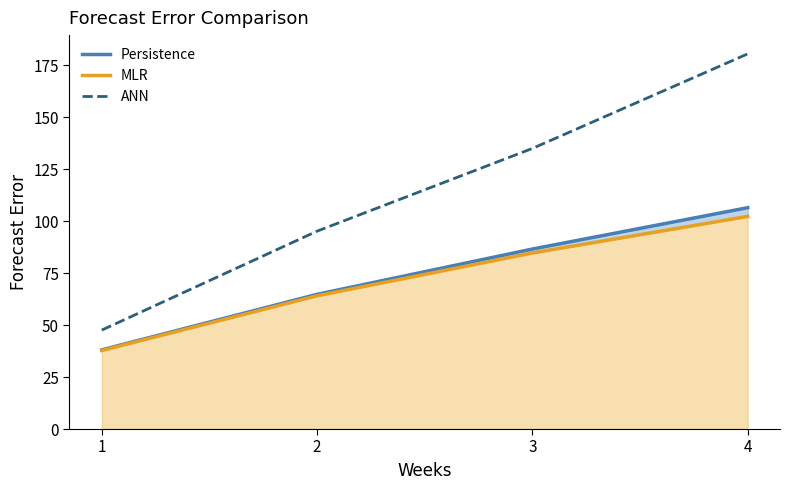

True or false: MLR and ANN cross at least once.

False